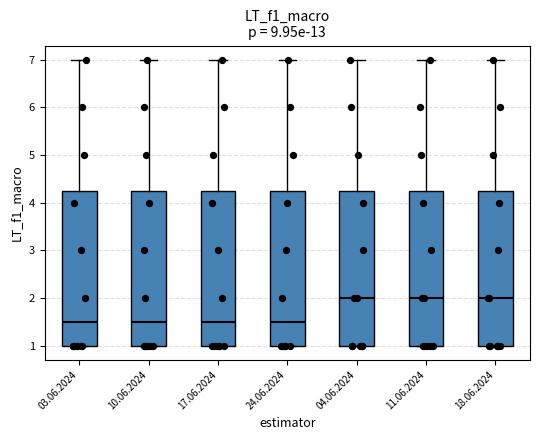

Where is the lower edge of the box for 24.06.2024 on the y-axis? The values are not printed on the chart, so give them approximately, as read against the axis.

1.0